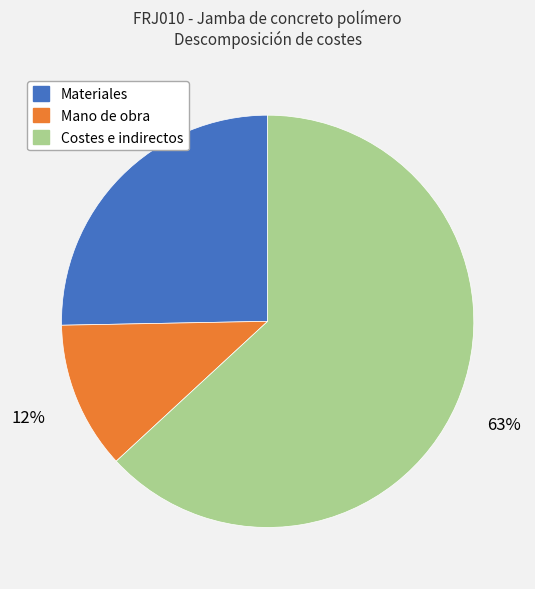

Is there a majority slice in this chart?

Yes